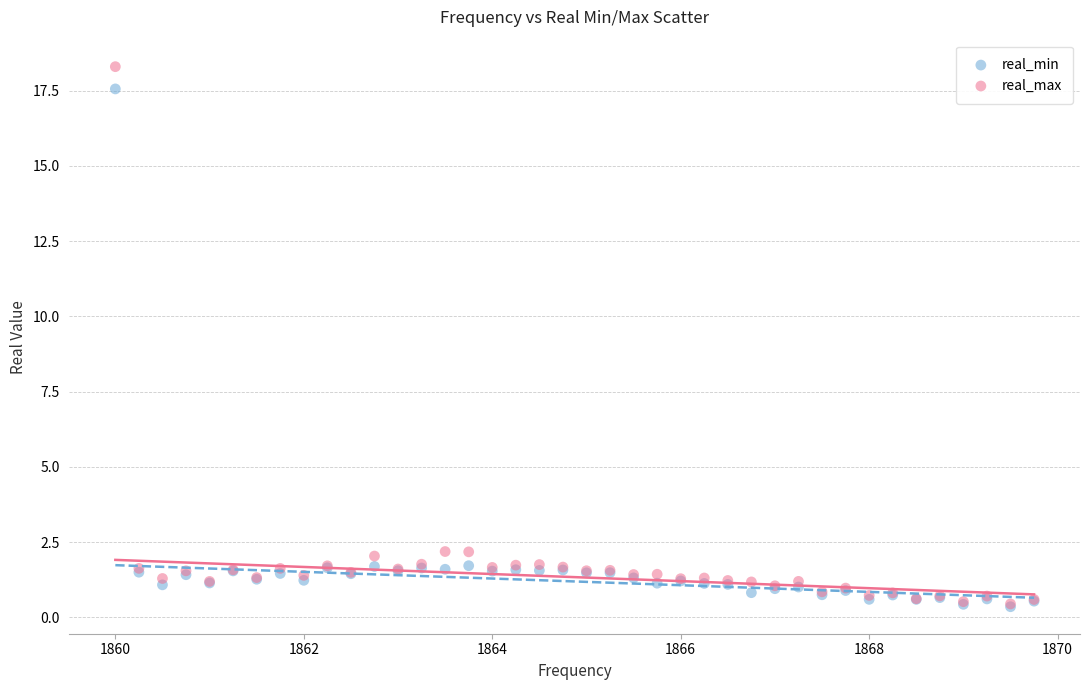

Which series contains the highest Y value?

real_max